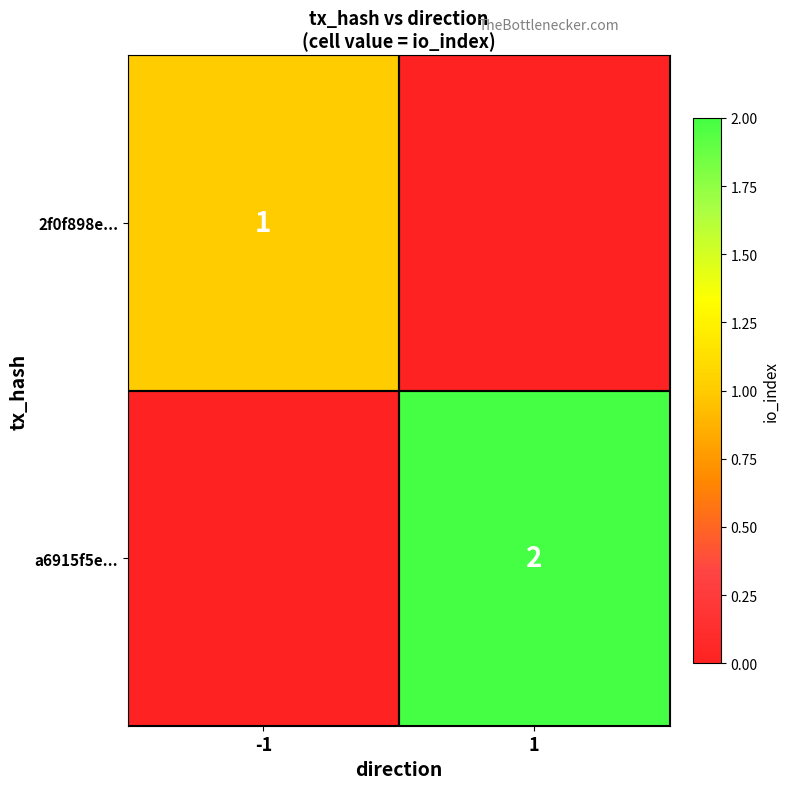

The 2f0f898e... series shows 0 at -1. True or false?

False